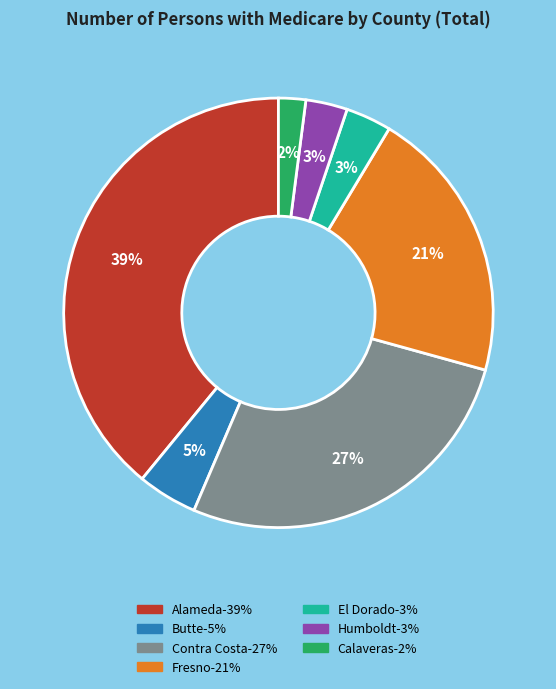

Is it true that Contra Costa is 34% of the pie?

False